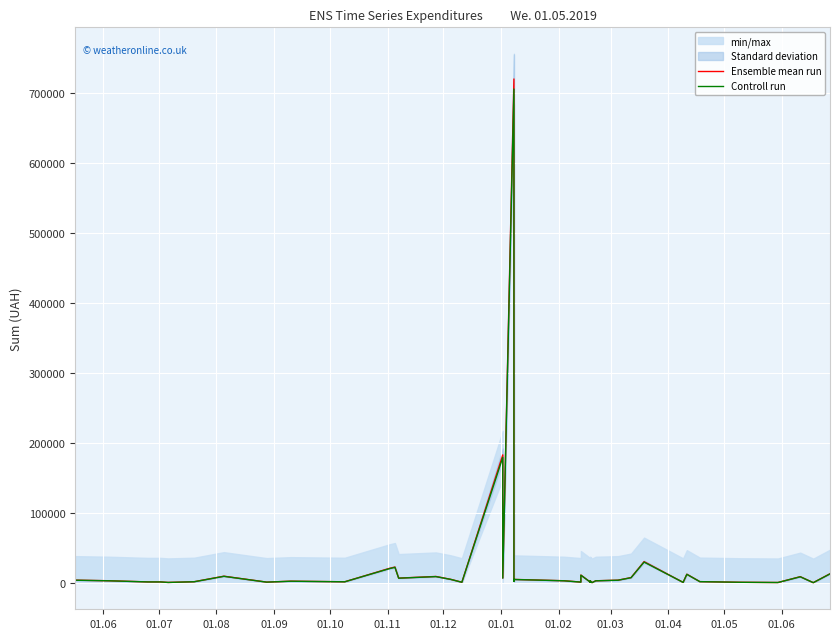

What is the total value across all series at 01.01?

1997.8